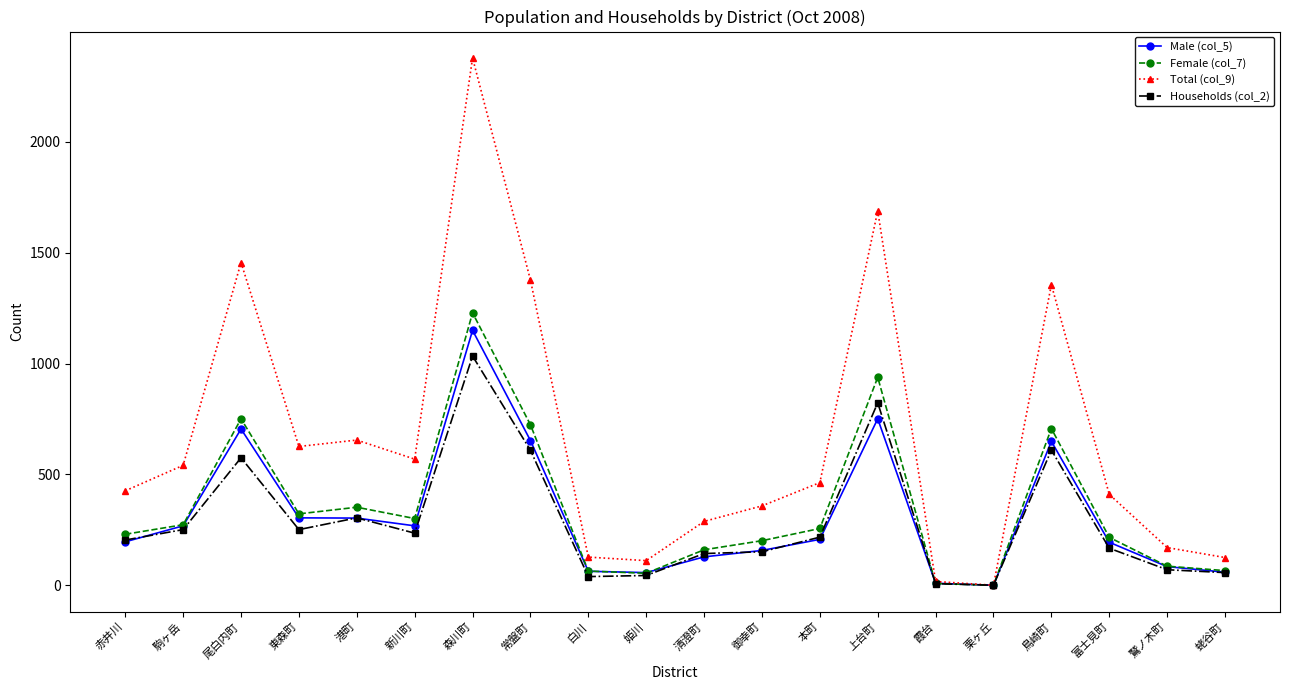

Is this an area chart (filled region under the line)?

No